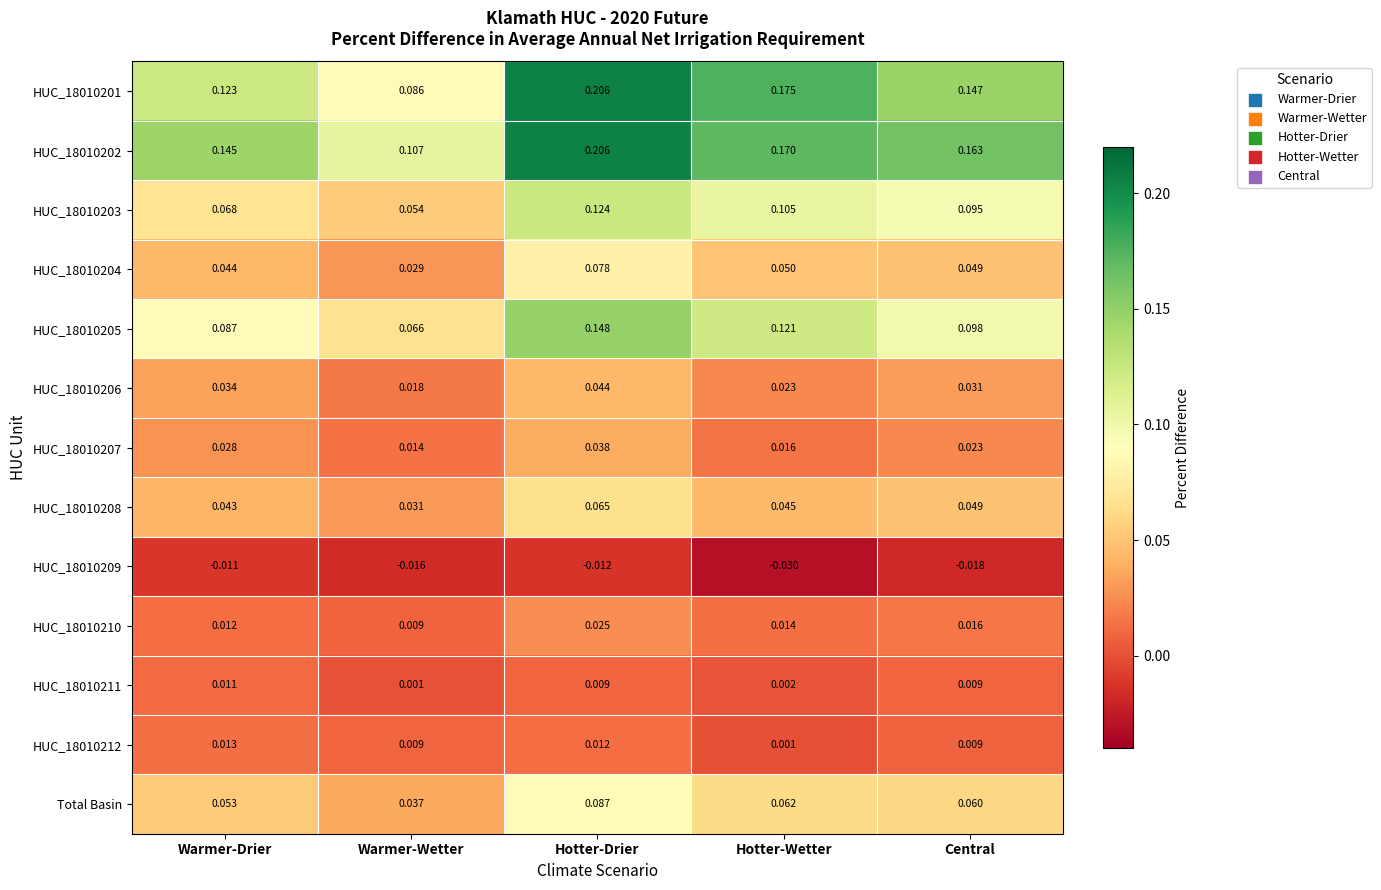

At which label is HUC_18010203 closest to 0?

Warmer-Wetter